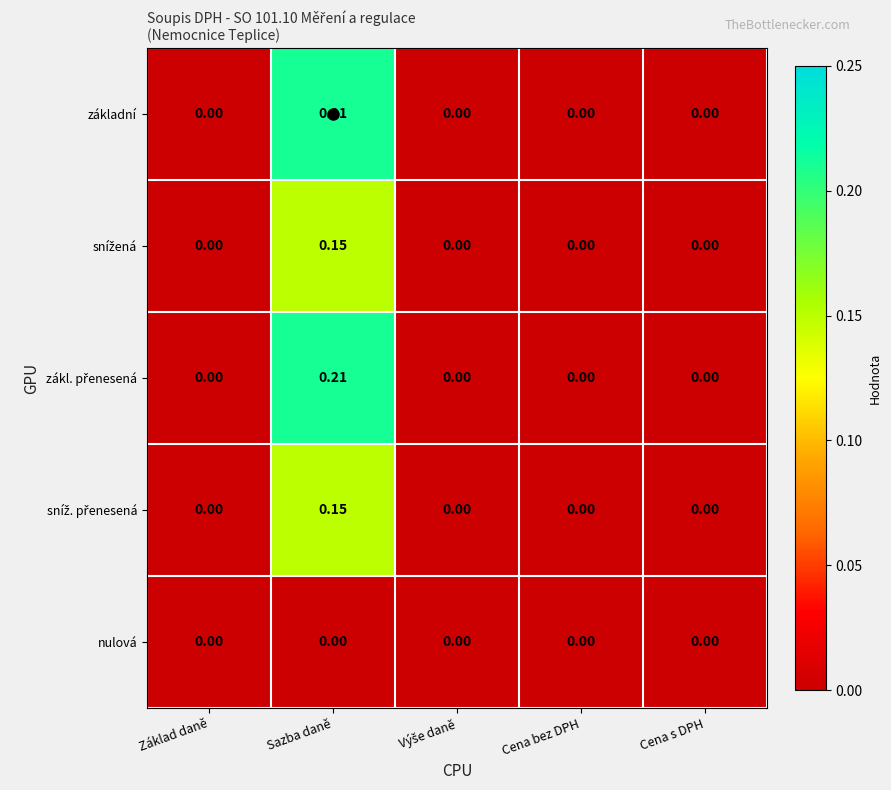

At which category is the sum across all series the highest?

Sazba daně